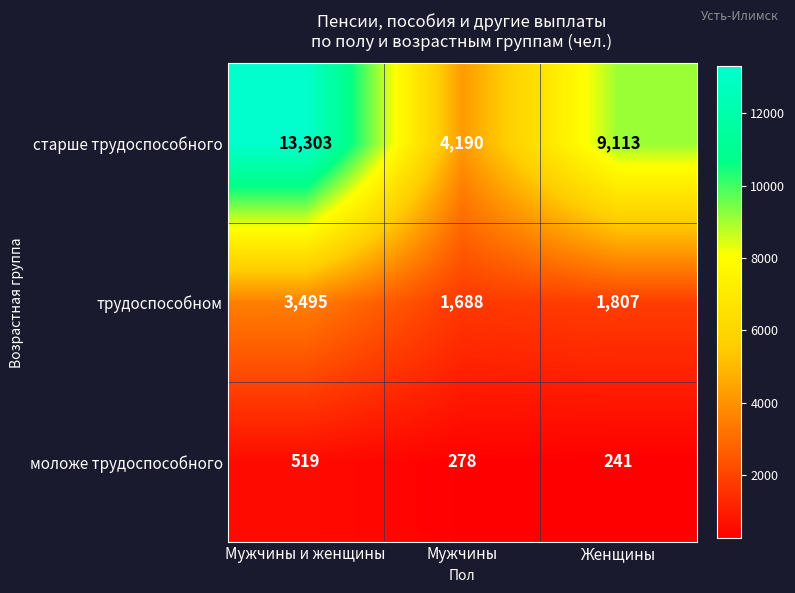

True or false: трудоспособном has a value of 1807 at Женщины.

True